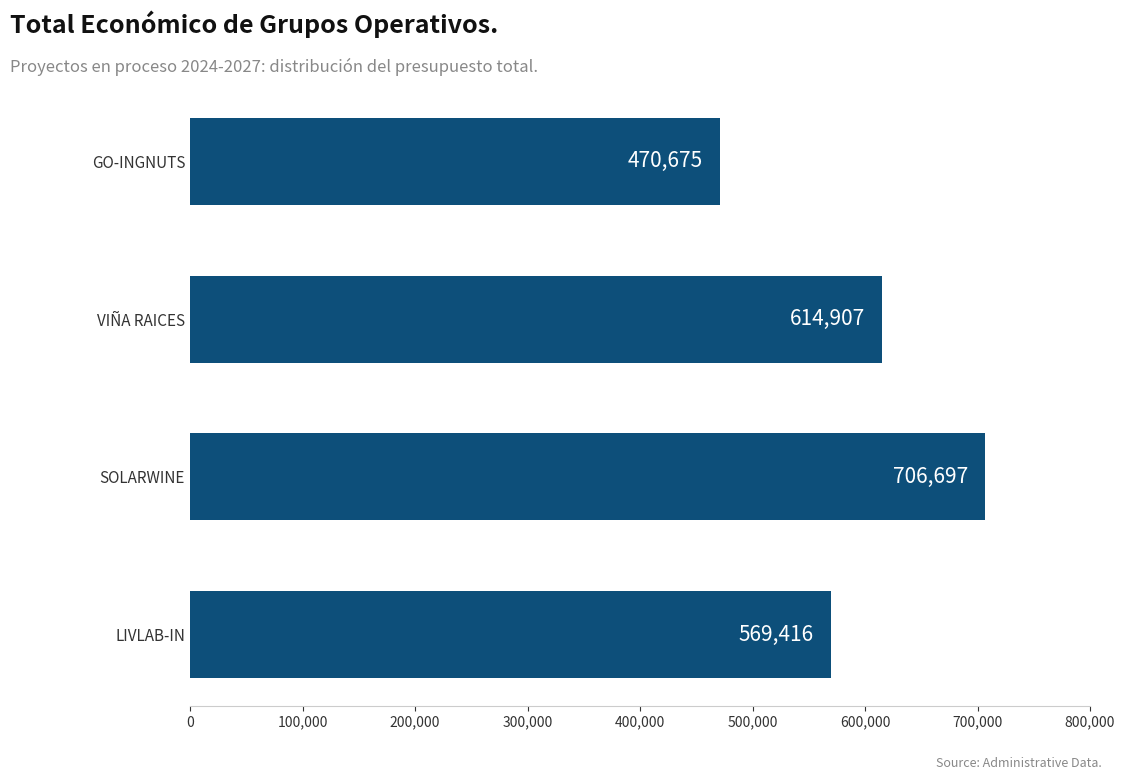

What position from the bottom is SOLARWINE?

2